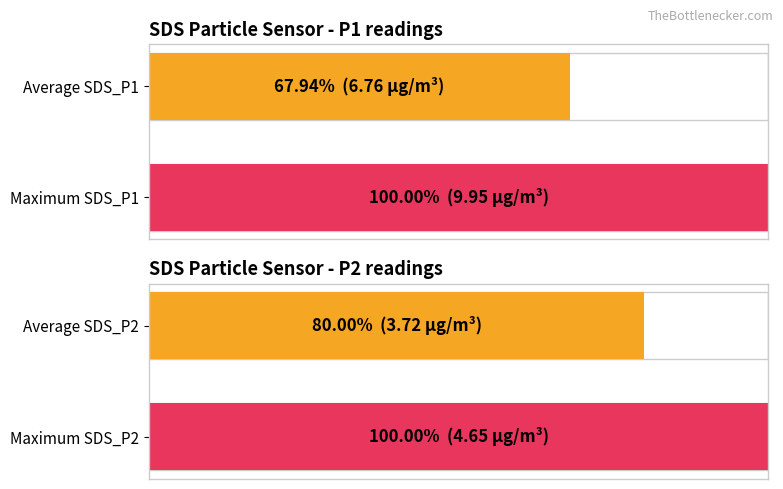

The value of SDS_P2 at 01:12 is 4.7. True or false?

True